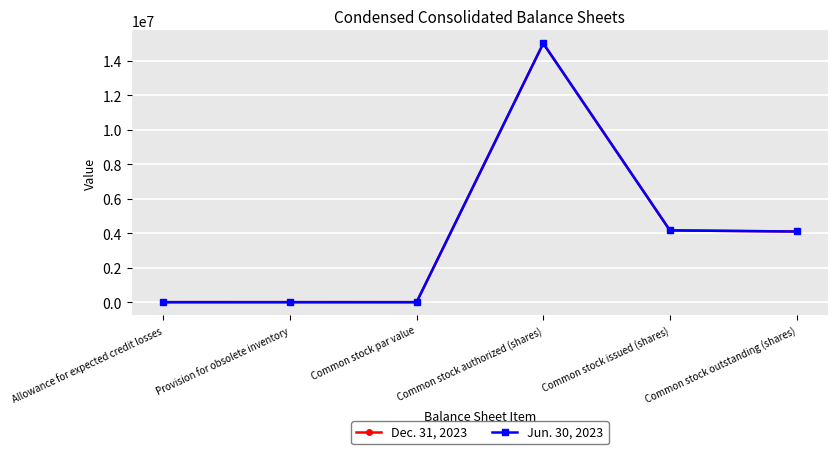

What position from the right is Common stock par value?

4